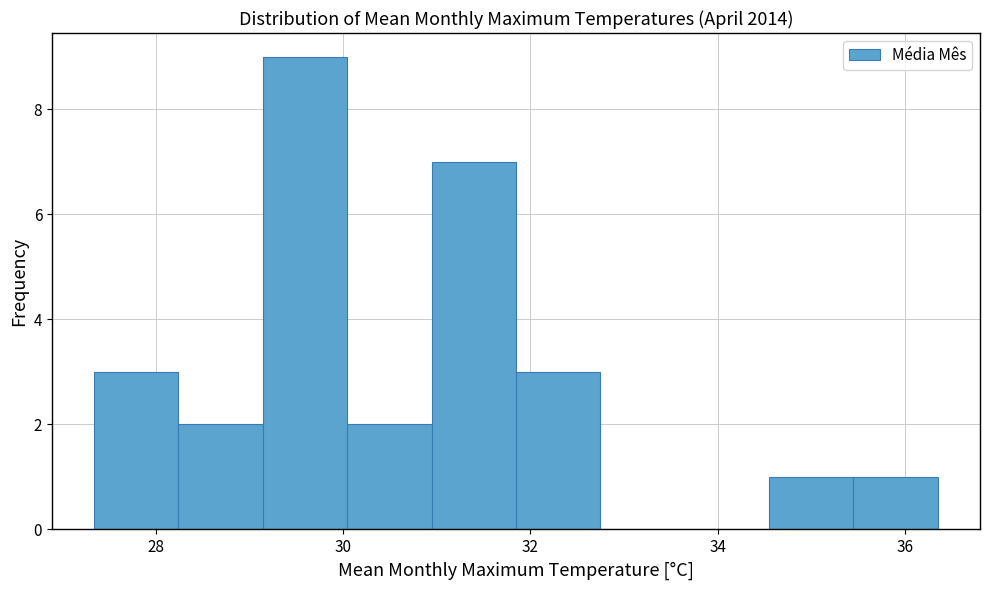

What is the height of the bar covering 34.6 to 35.4 on the x-axis? Neither the bar edges nor the heights are printed on the chart, so give them approximately, as read against the axes.

1